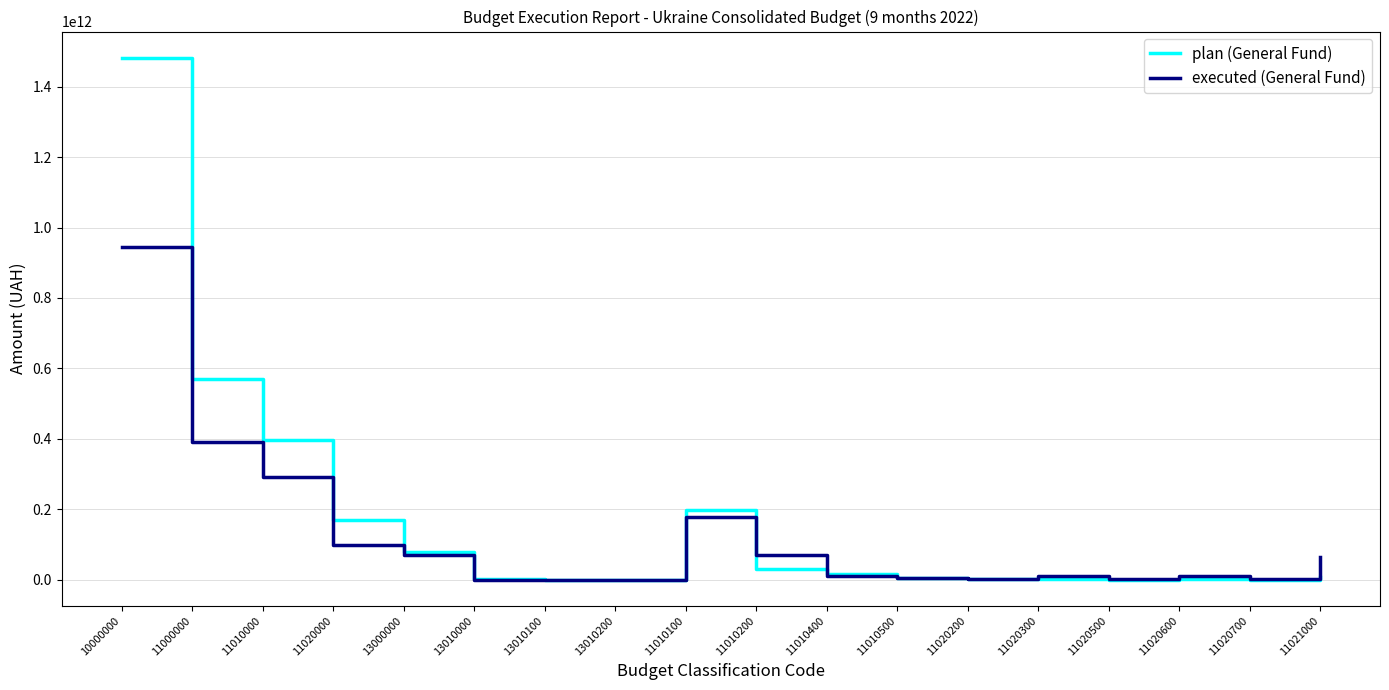

After their last crossing, which series has the higher values: executed (General Fund) or plan (General Fund)?

executed (General Fund)